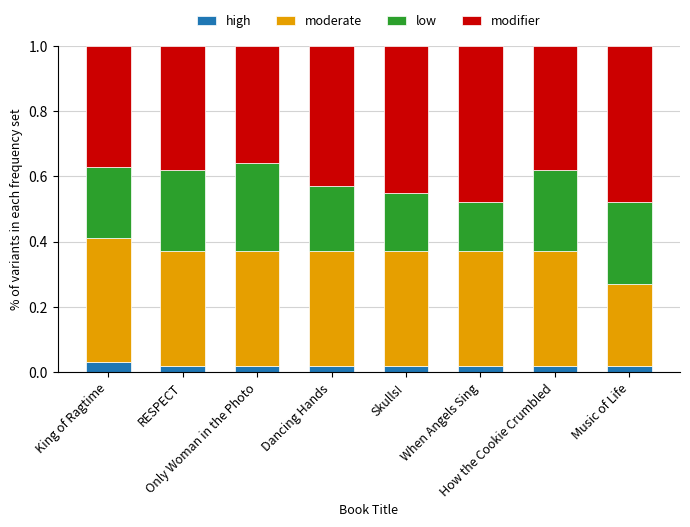

Which series has the largest total across all categories?

modifier